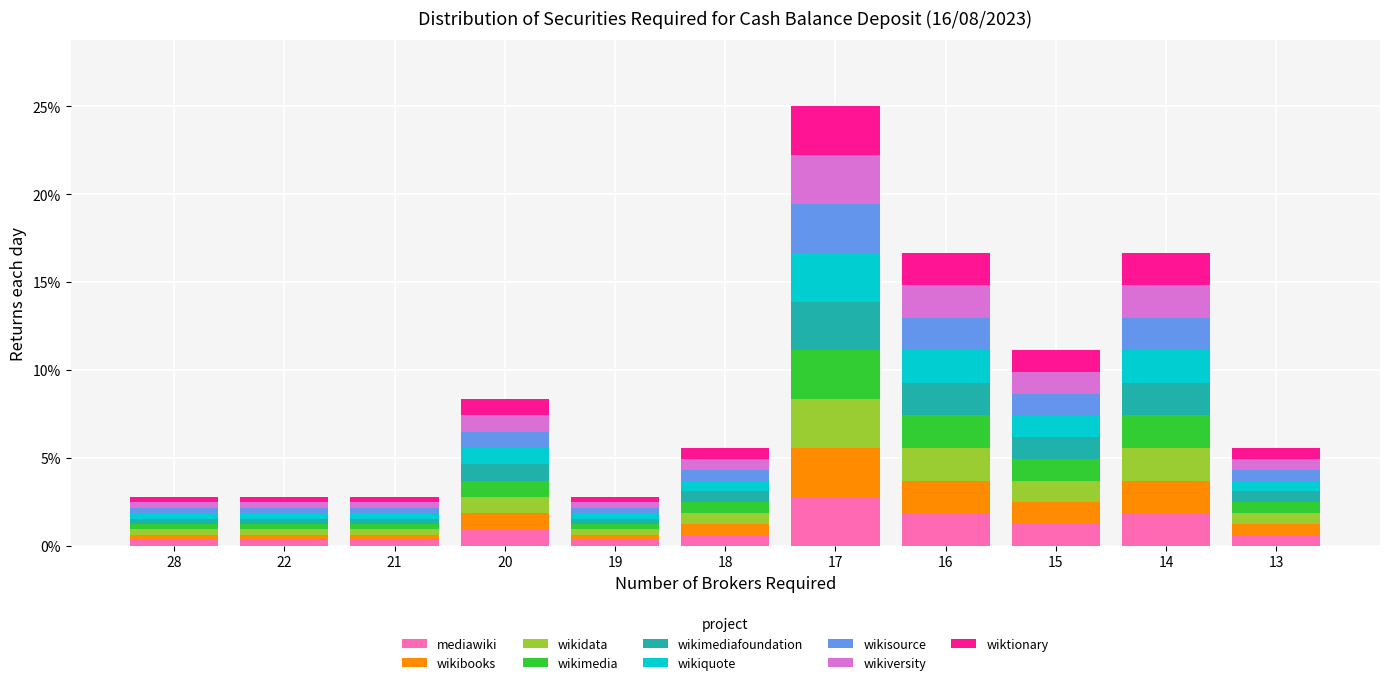

What are all the series names shown in the legend?

mediawiki, wikibooks, wikidata, wikimedia, wikimediafoundation, wikiquote, wikisource, wikiversity, wiktionary